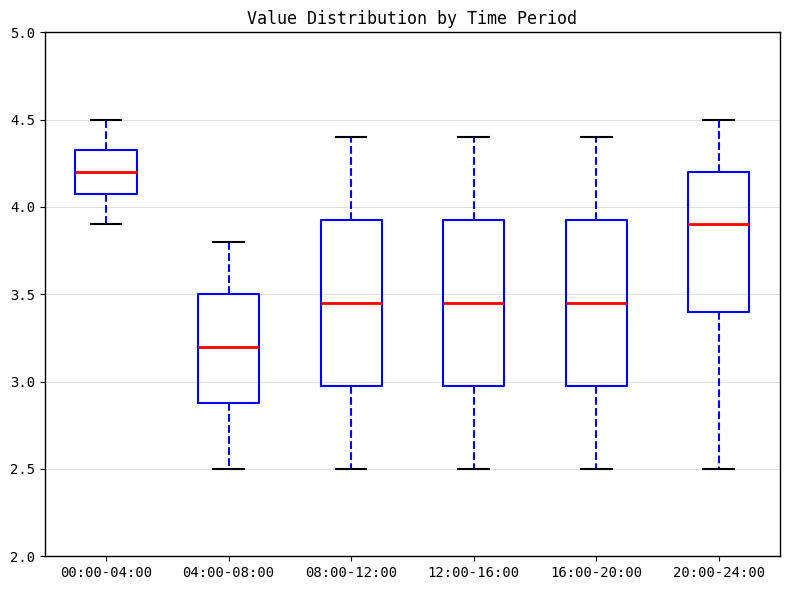

Where does the upper whisker of the box for 04:00-08:00 end on the y-axis? The values are not printed on the chart, so give them approximately, as read against the axis.

3.80